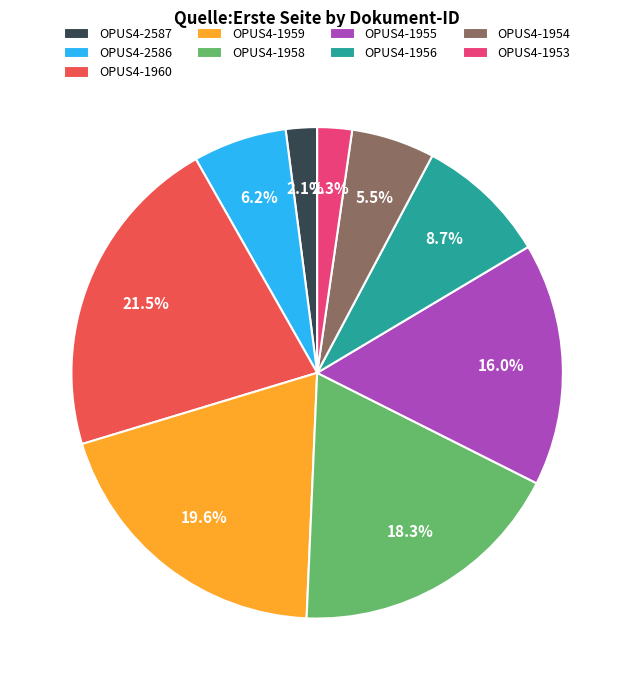

What is the largest slice in the pie chart?

OPUS4-1960